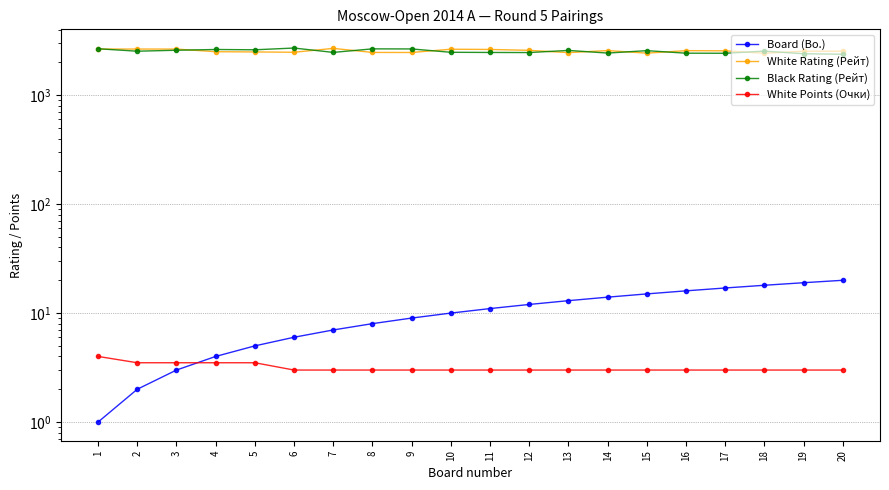

Reading right to left, transcribe all the data shown in this chart.

Board (Bo.): 20.0	19.0	18.0	17.0	16.0	15.0	14.0	13.0	12.0	11.0	10.0	9.0	8.0	7.0	6.0	5.0	4.0	3.0	2.0	1.0
White Rating (Рейт): 2534.0	2536.0	2426.0	2555.0	2564.0	2432.0	2568.0	2459.0	2581.0	2630.0	2642.0	2467.0	2469.0	2690.0	2478.0	2495.0	2507.0	2651.0	2653.0	2651.0
Black Rating (Рейт): 2378.0	2402.0	2539.0	2426.0	2430.0	2564.0	2436.0	2577.0	2463.0	2468.0	2477.0	2658.0	2663.0	2471.0	2710.0	2611.0	2628.0	2586.0	2534.0	2669.0
White Points (Очки): 3.0	3.0	3.0	3.0	3.0	3.0	3.0	3.0	3.0	3.0	3.0	3.0	3.0	3.0	3.0	3.5	3.5	3.5	3.5	4.0